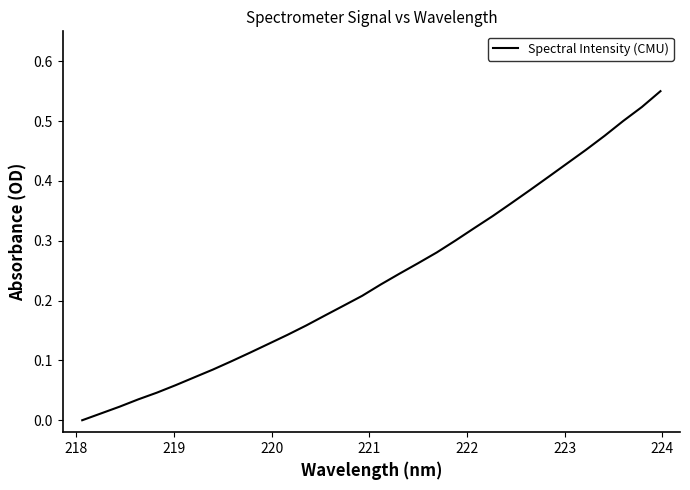

Is this an area chart (filled region under the line)?

No